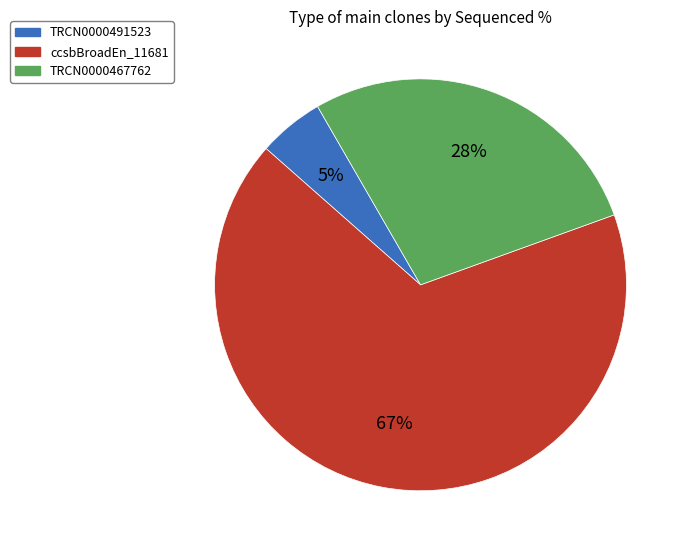

To the nearest percent, what is the difference between the largest and smallest slice percentages?

62%